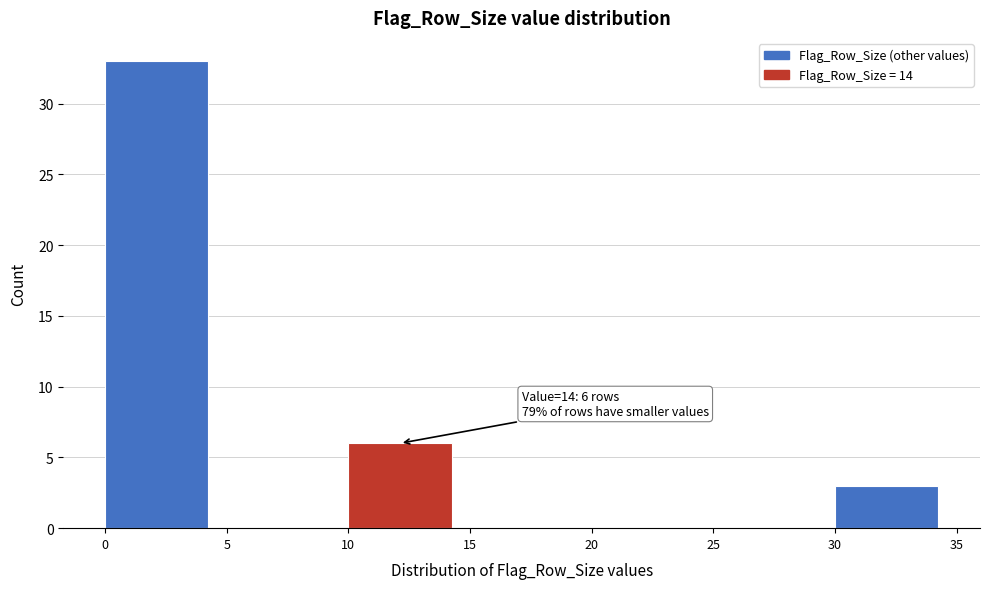

Which range on the x-axis has the tallest bar?

0 to 5